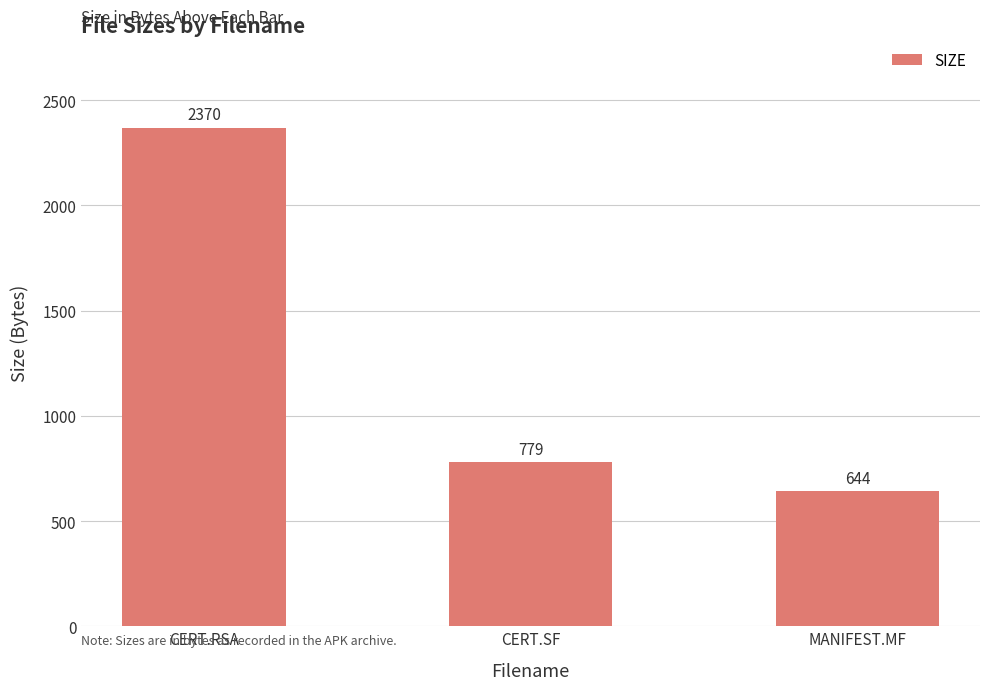

Reading left to right, list all the values displayed in this chart.

CERT.RSA=2370	CERT.SF=779	MANIFEST.MF=644